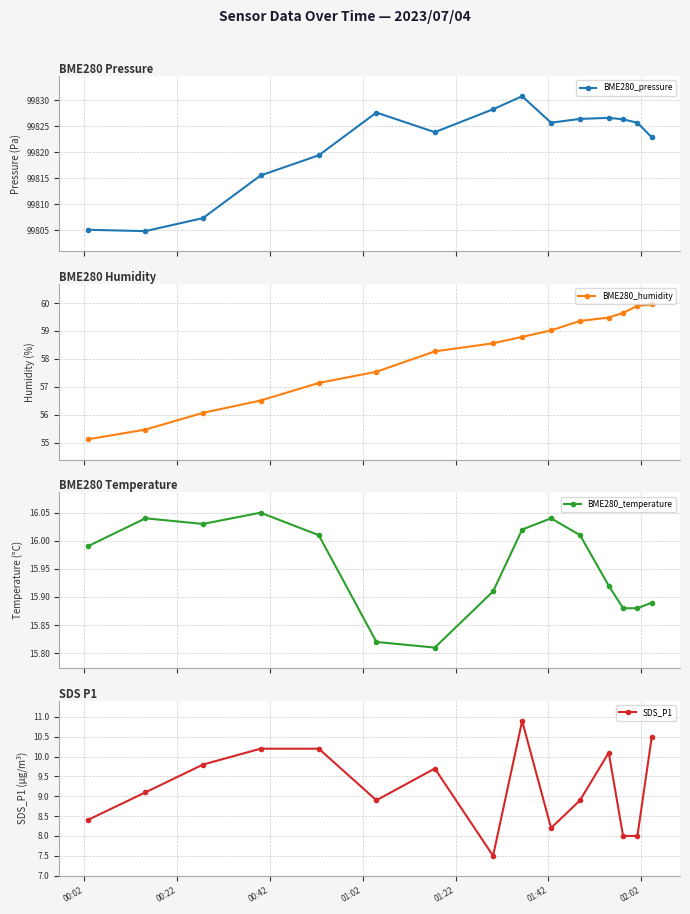

True or false: BME280_pressure and SDS_P1 cross at least once.

False